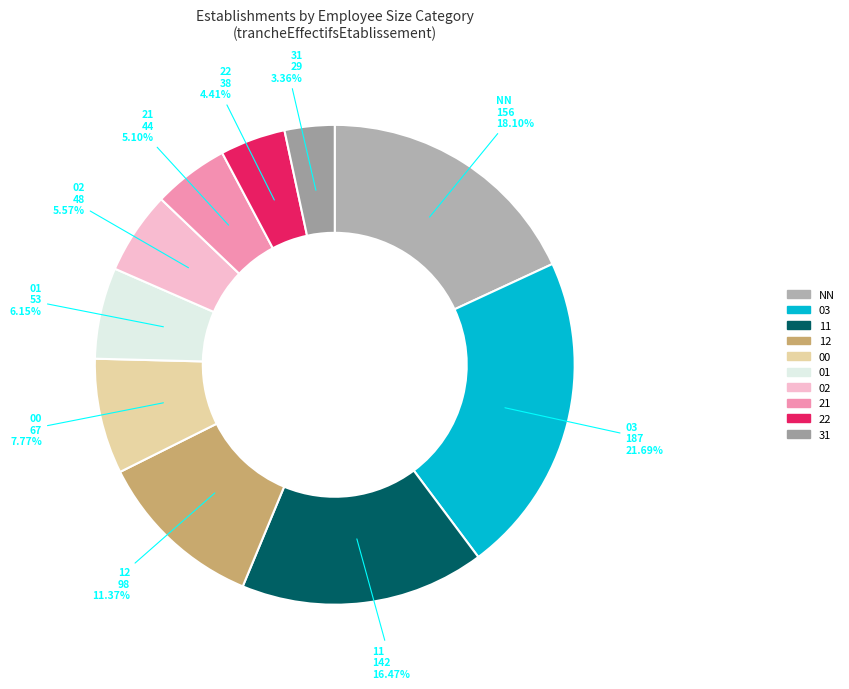

Does any single category account for the majority?

No